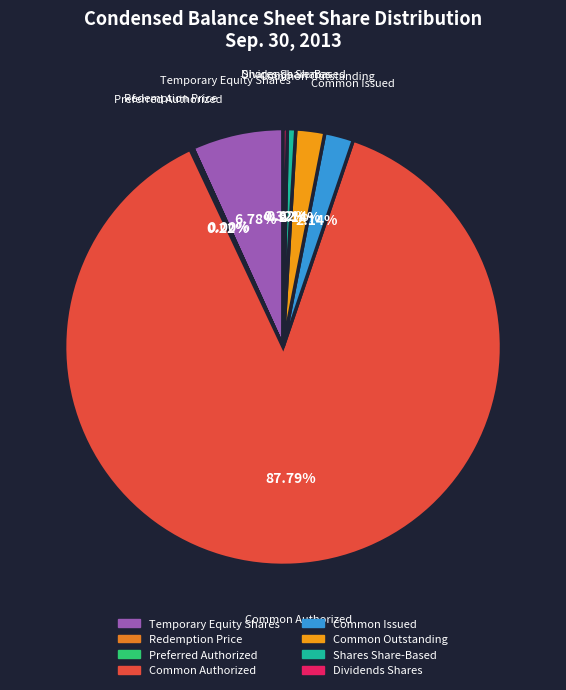

Is there any slice that represents more than half of the pie?

Yes